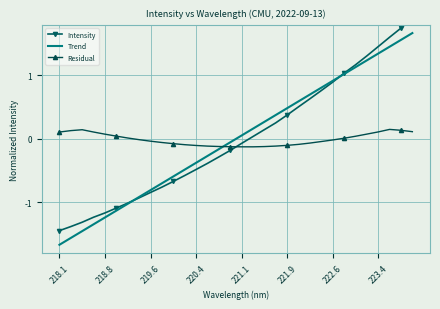

The value of Residual at 31 is 0.1. True or false?

True